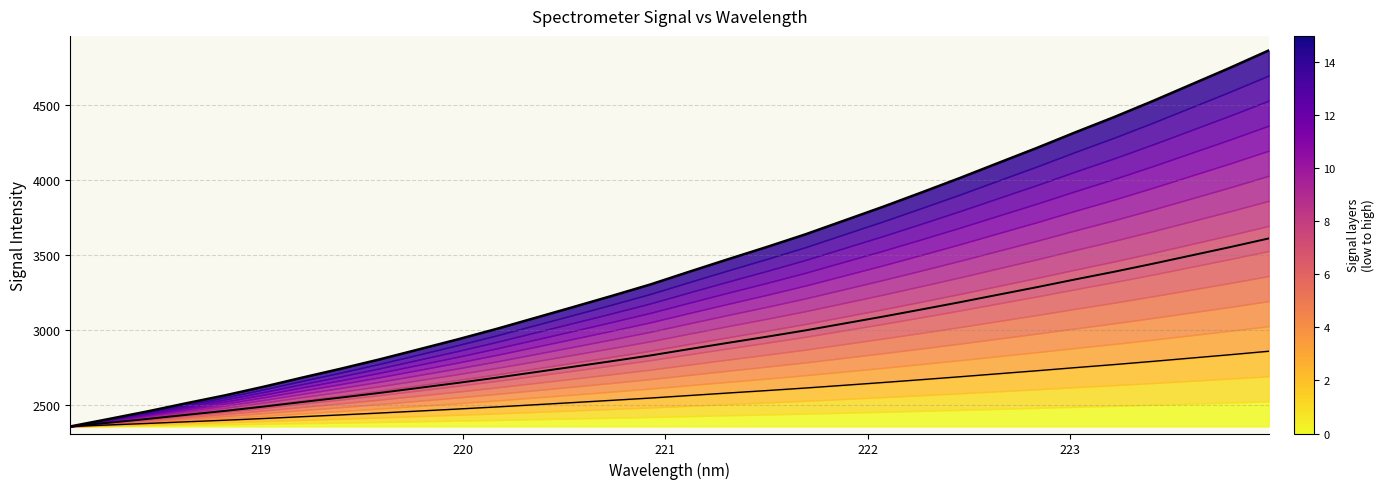

List the series in order of their peak value, highest first.

Signal envelope, Mid contour, Low contour